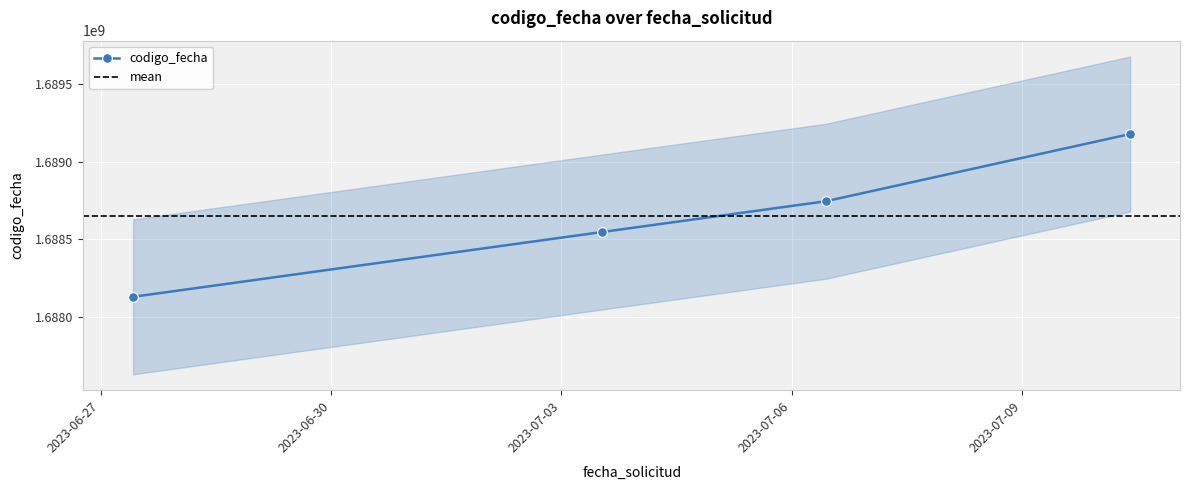

What is the highest value of the codigo_fecha series?

1689177407